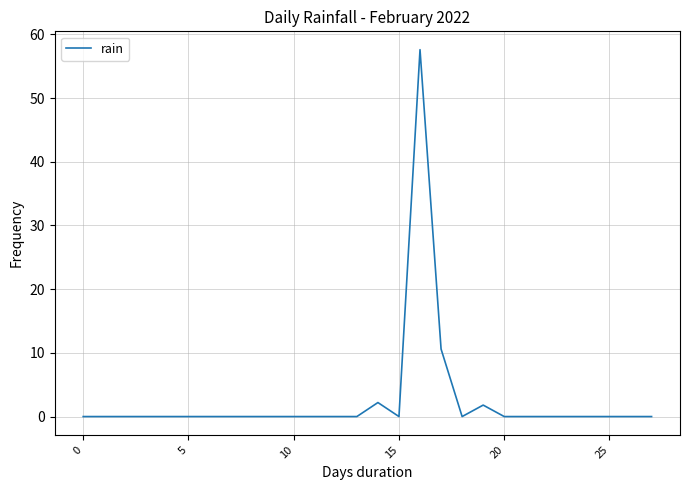

What is the greatest value displayed?

57.6